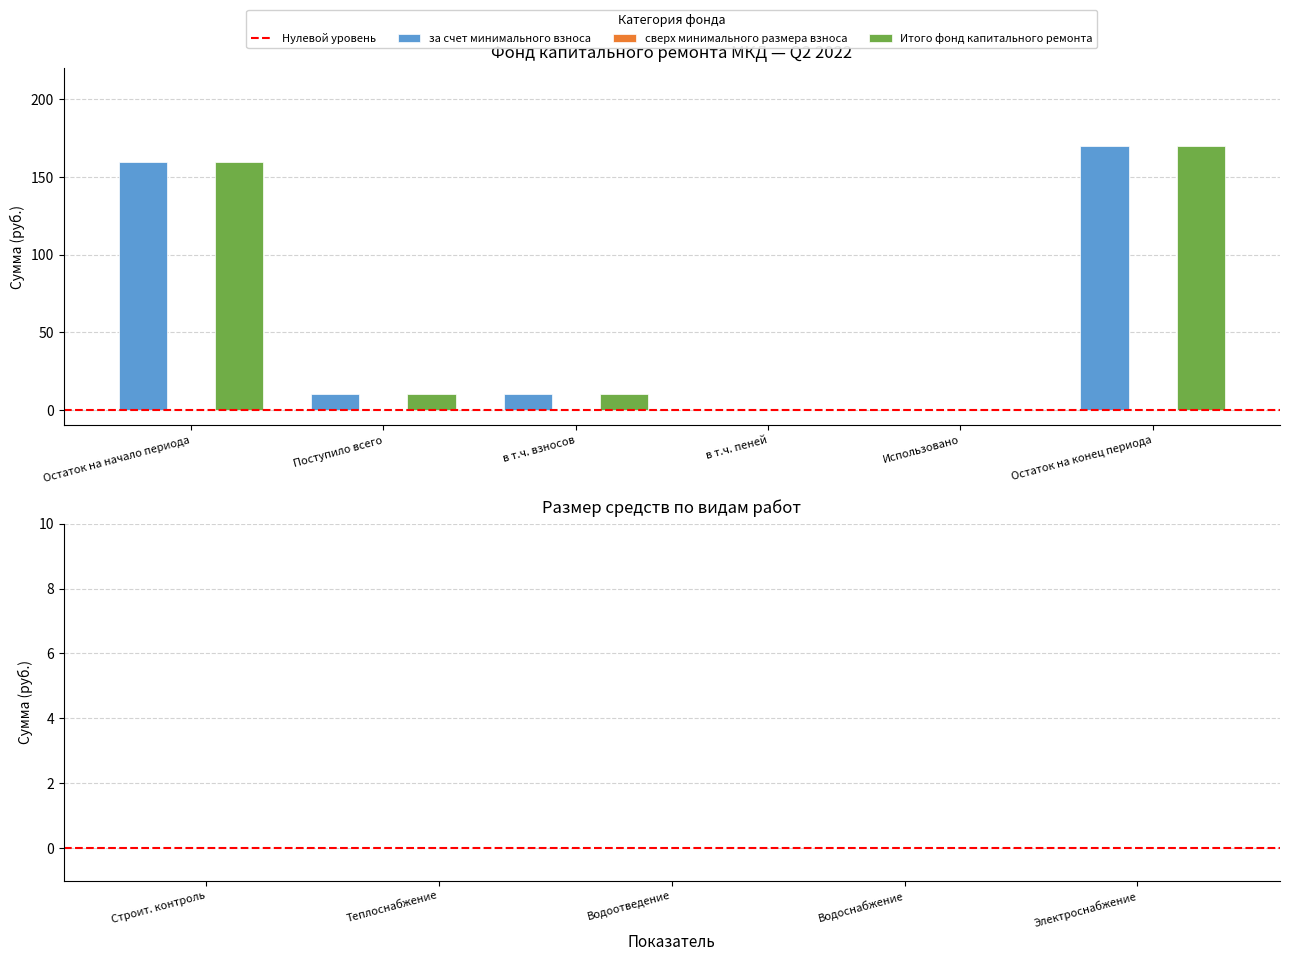

At which category is the sum across all series the highest?

Остаток на конец периода